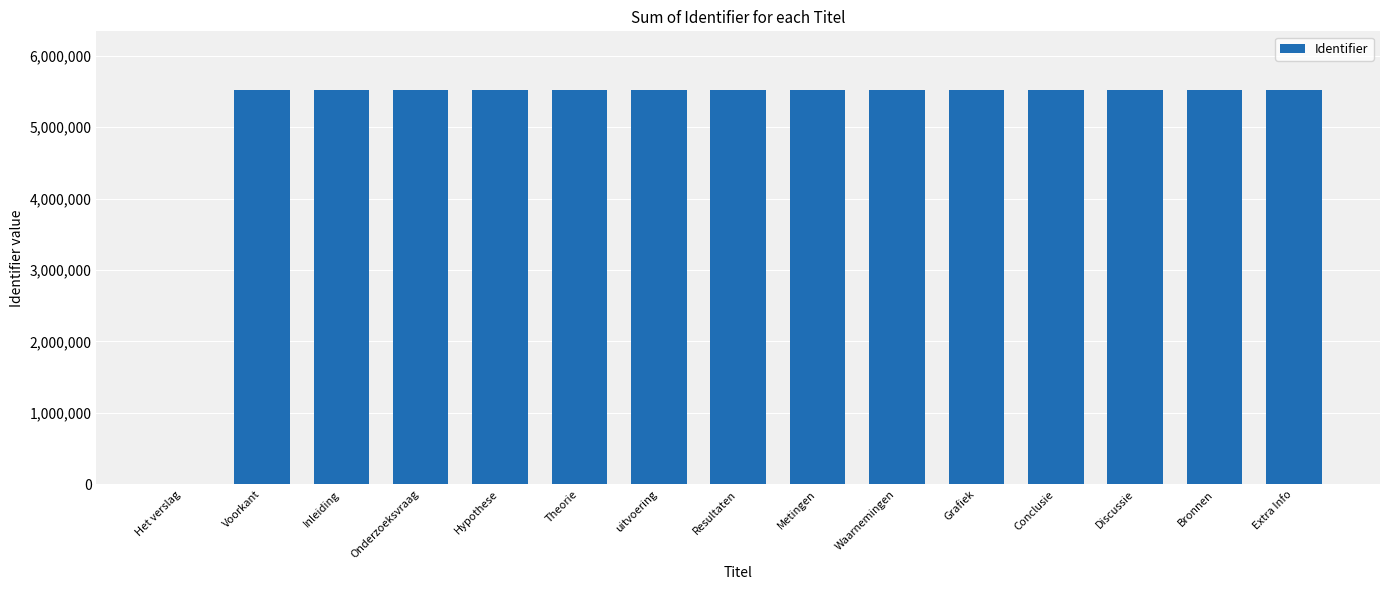

Between Het verslag and Conclusie, which is larger?

Conclusie